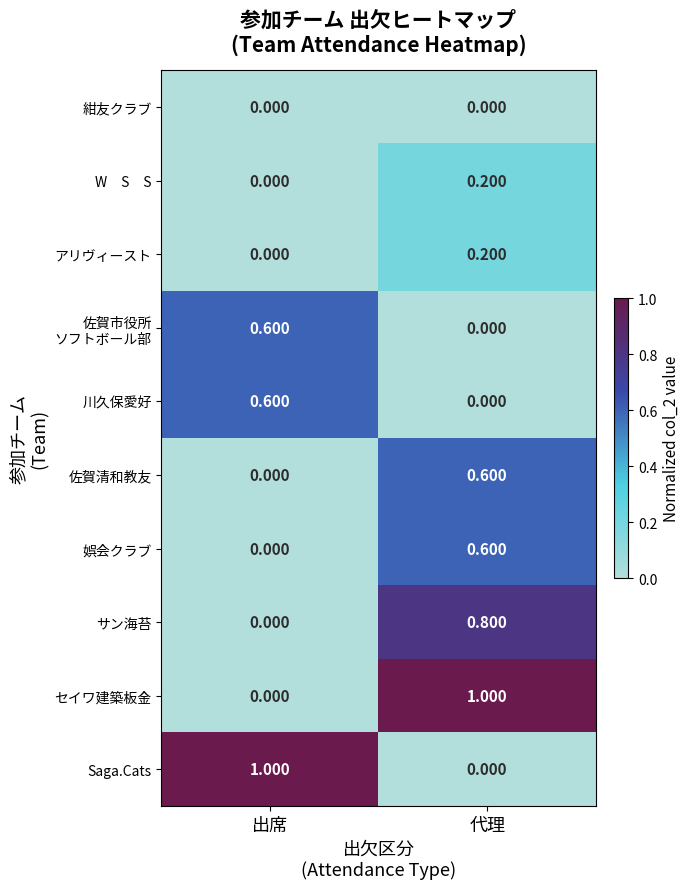

Where is 川久保愛好 nearest to the value 0?

代理